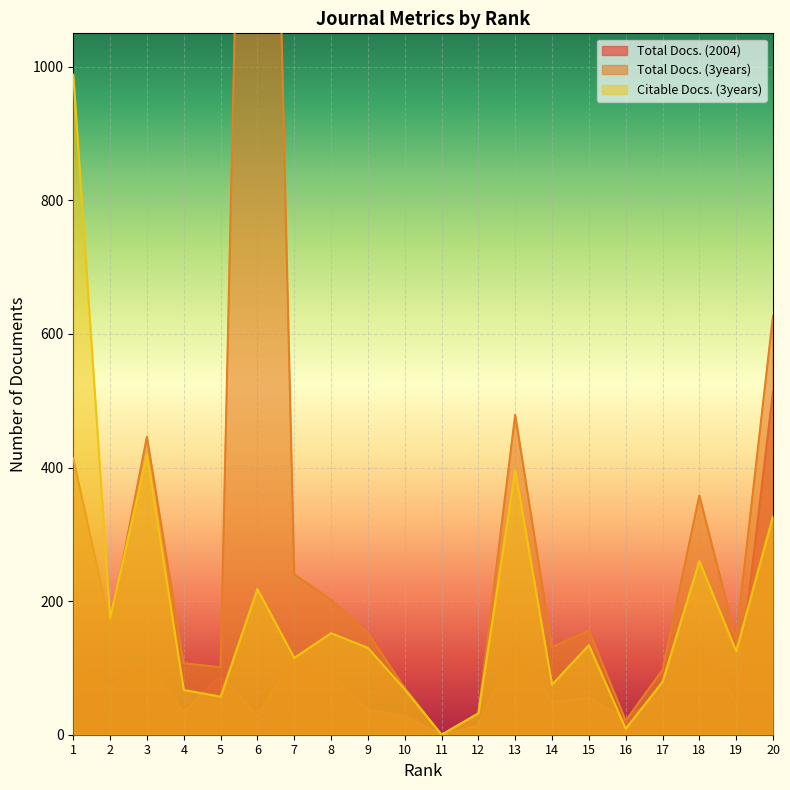

How many lines are shown in the chart?

3